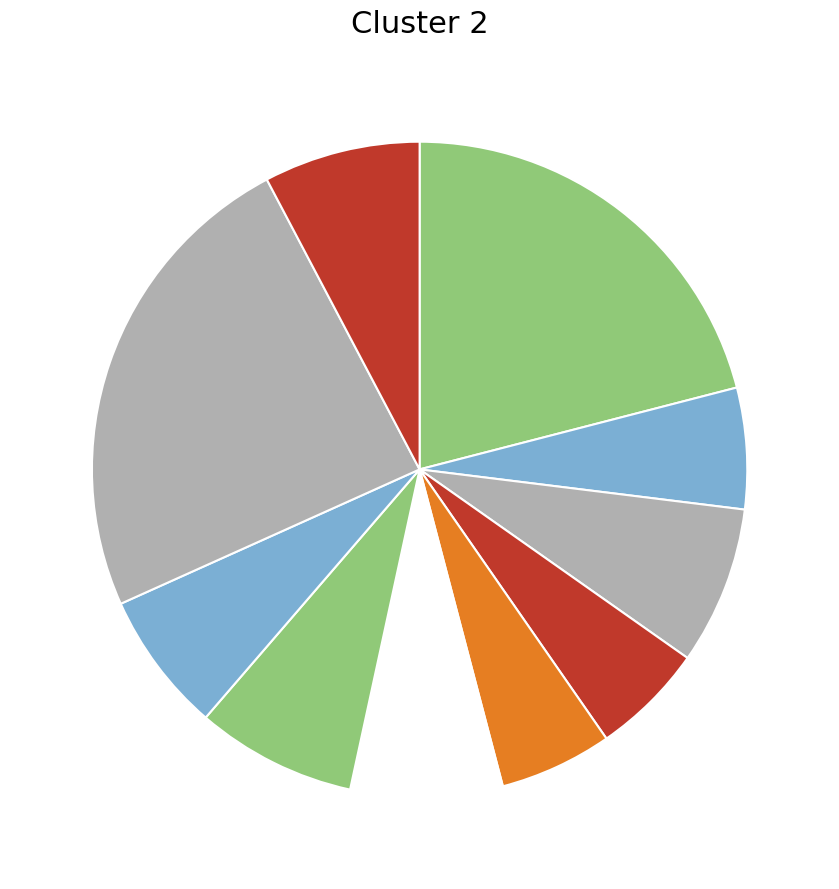

How many slices are in this pie chart?

10